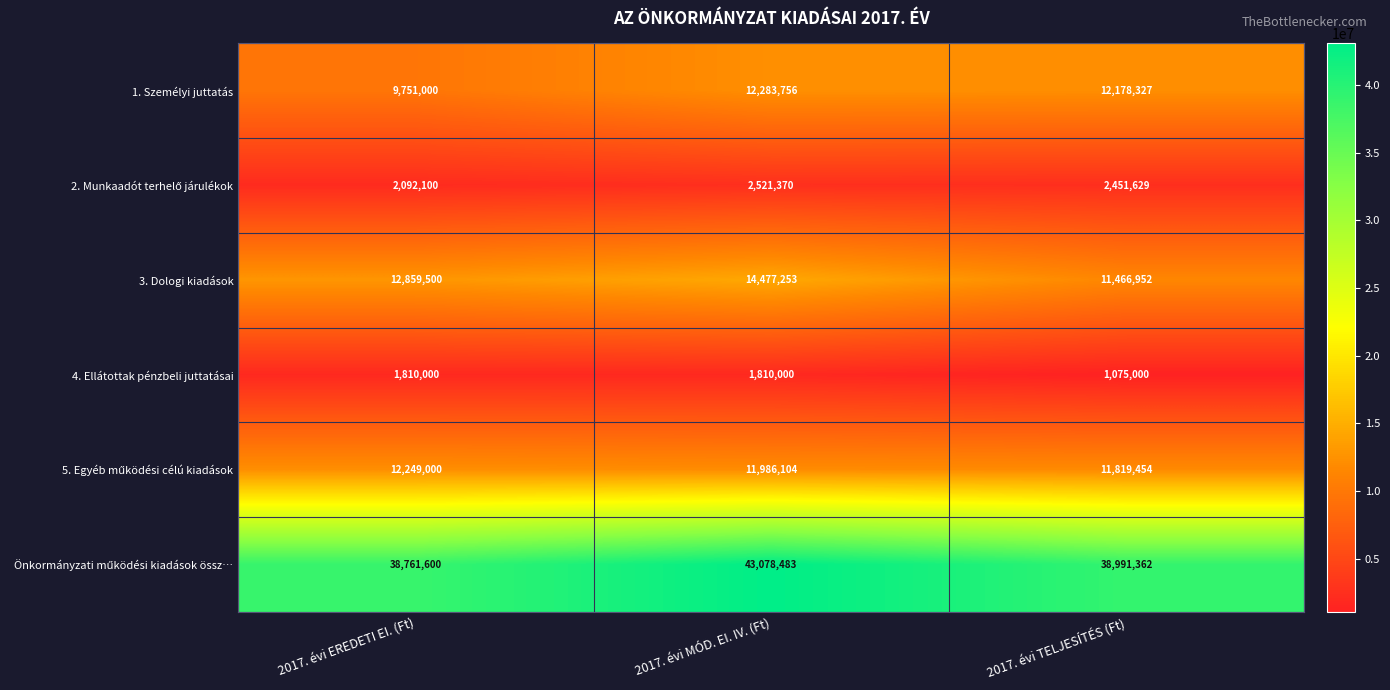

True or false: 1. Személyi juttatás has a value of 17121590 at 2017. évi TELJESÍTÉS (Ft).

False